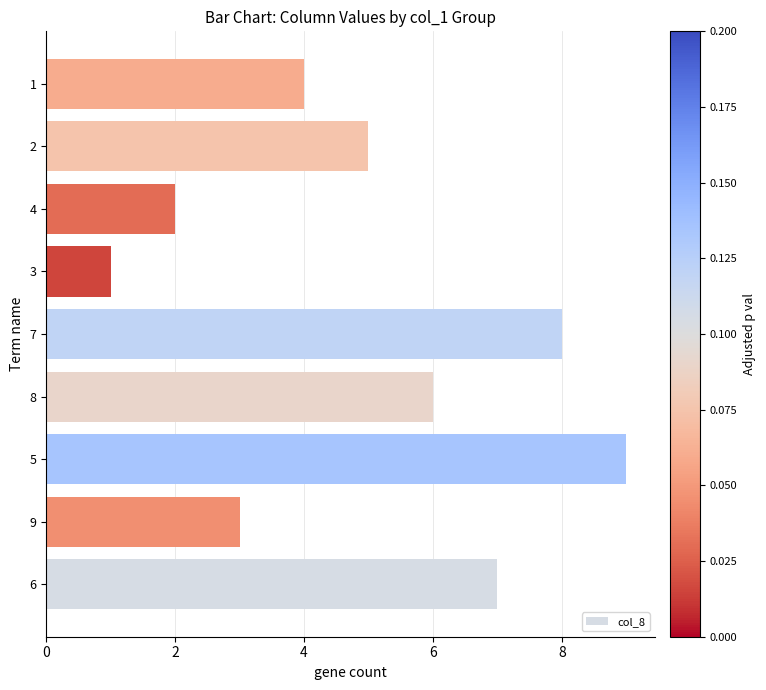

What is the approximate value at 4?

2